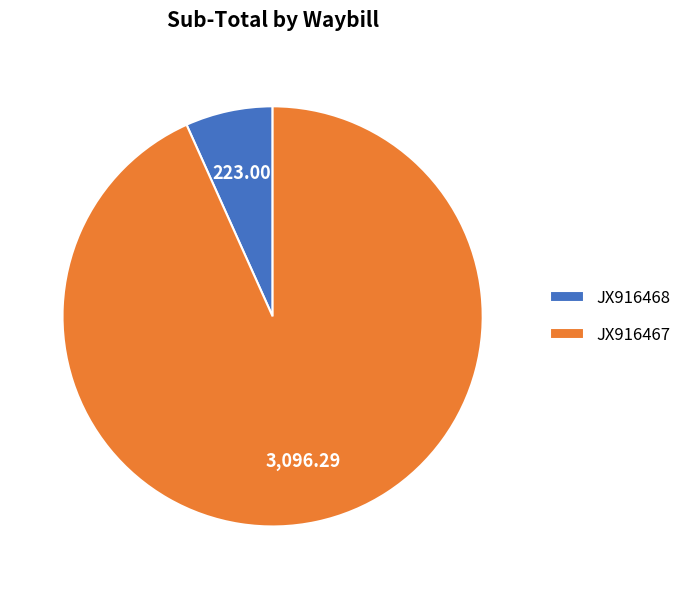

How many segments does this pie chart have?

2